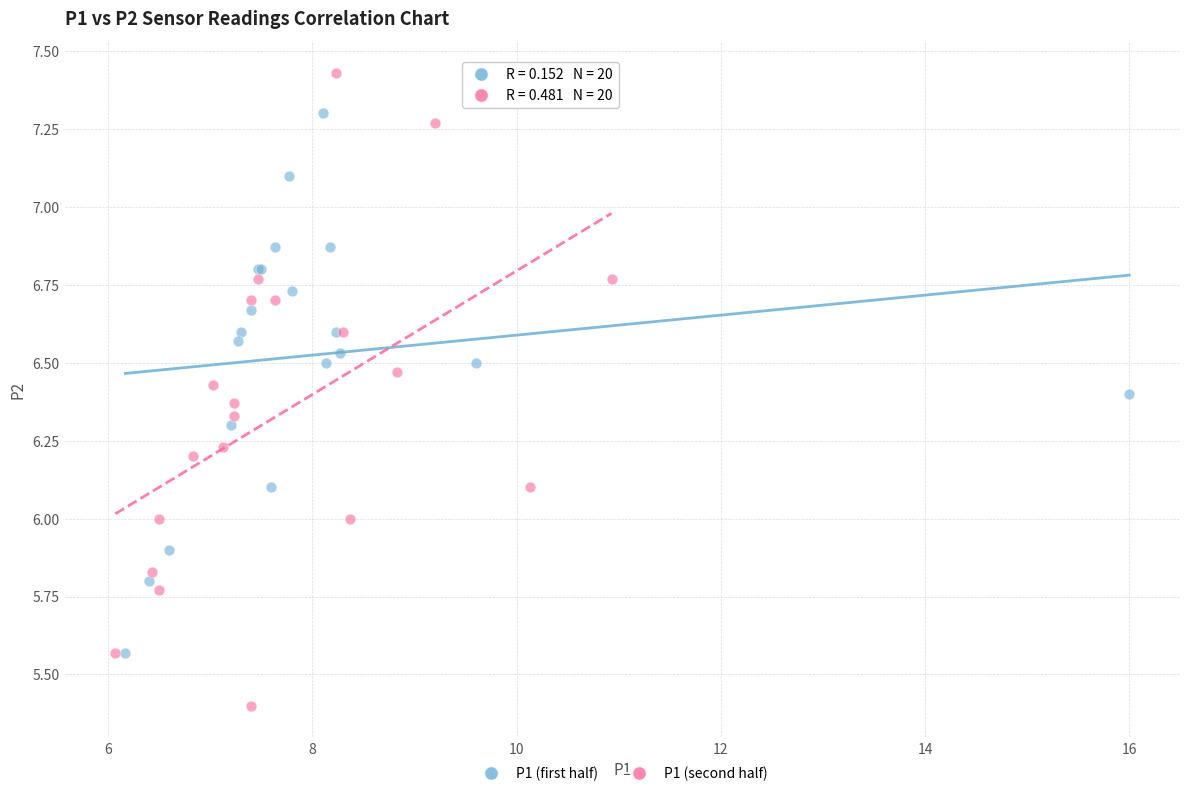

Which series contains the lowest Y value?

P1 (second half)